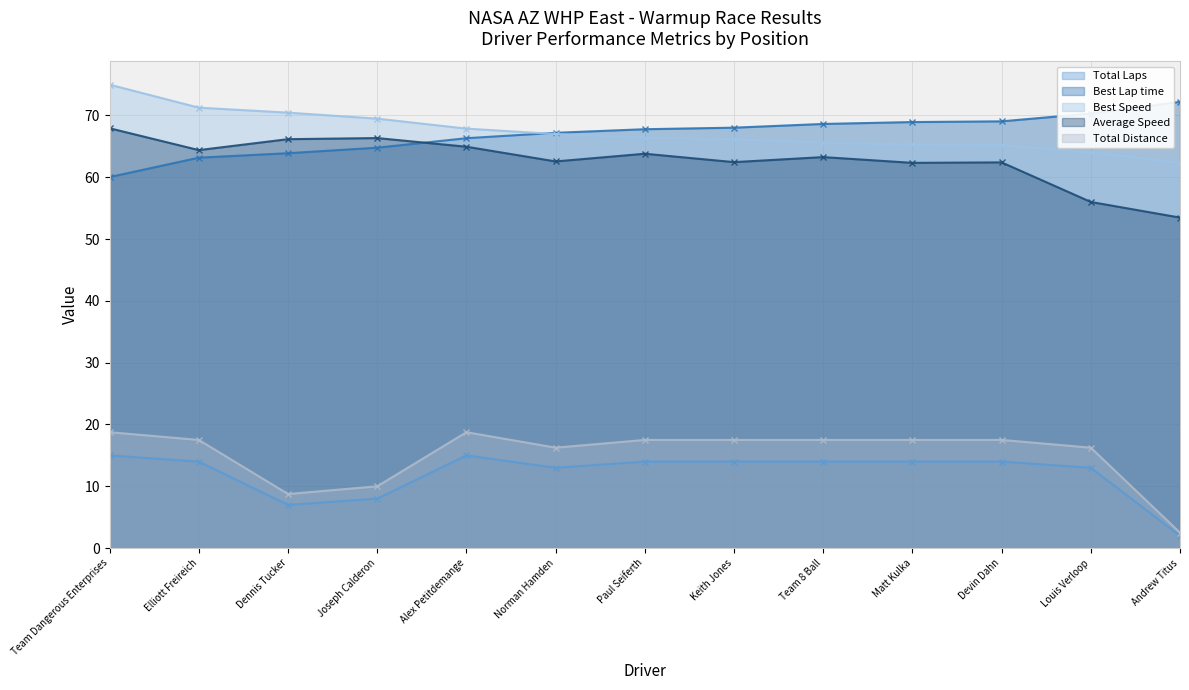

What is the value of the Best Speed point at the 13th from the left?

62.3